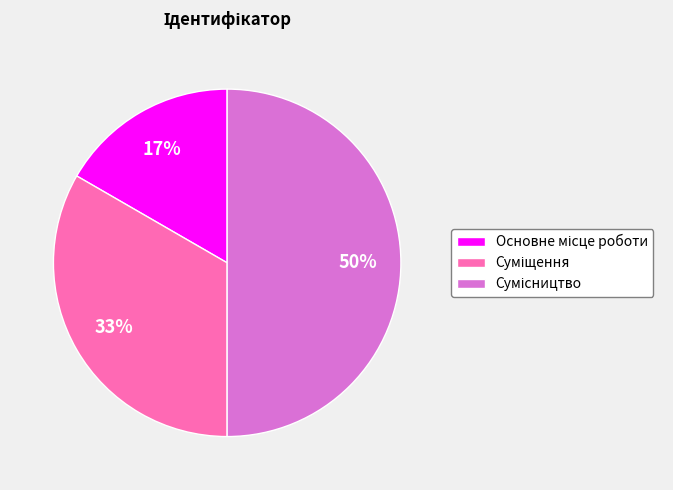

To the nearest percent, what is the average slice percentage?

33%